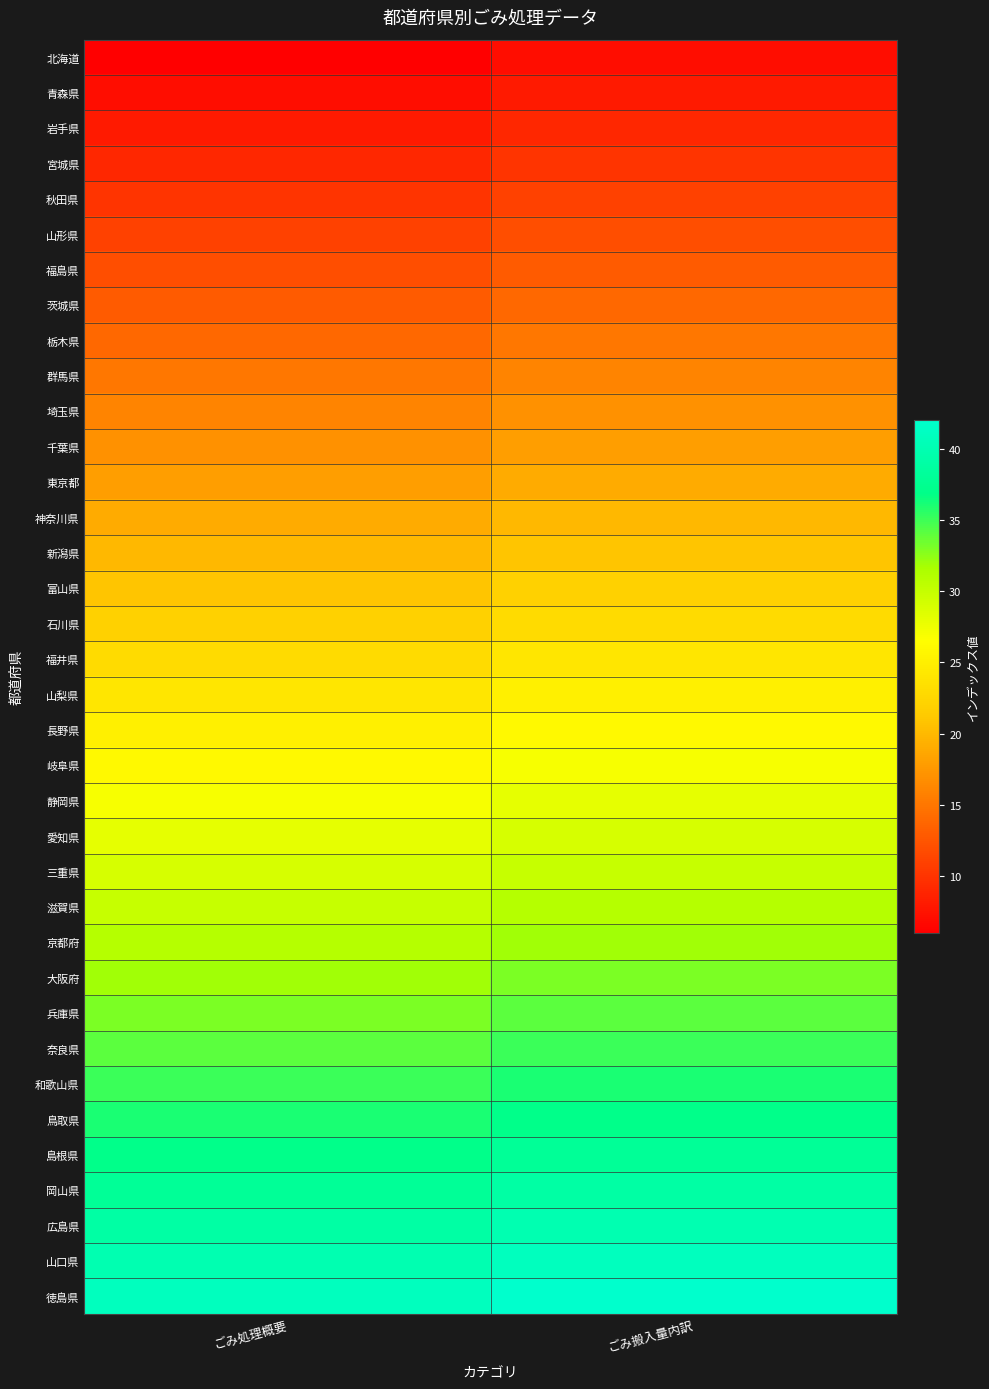

What is the difference between the highest and lowest values at ごみ搬入量内訳?

35